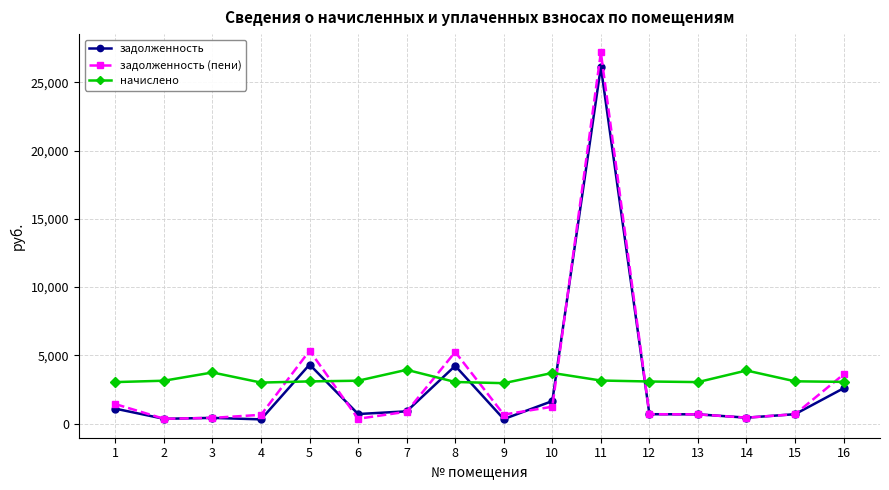

How many values in the задолженность series are below 697?

8